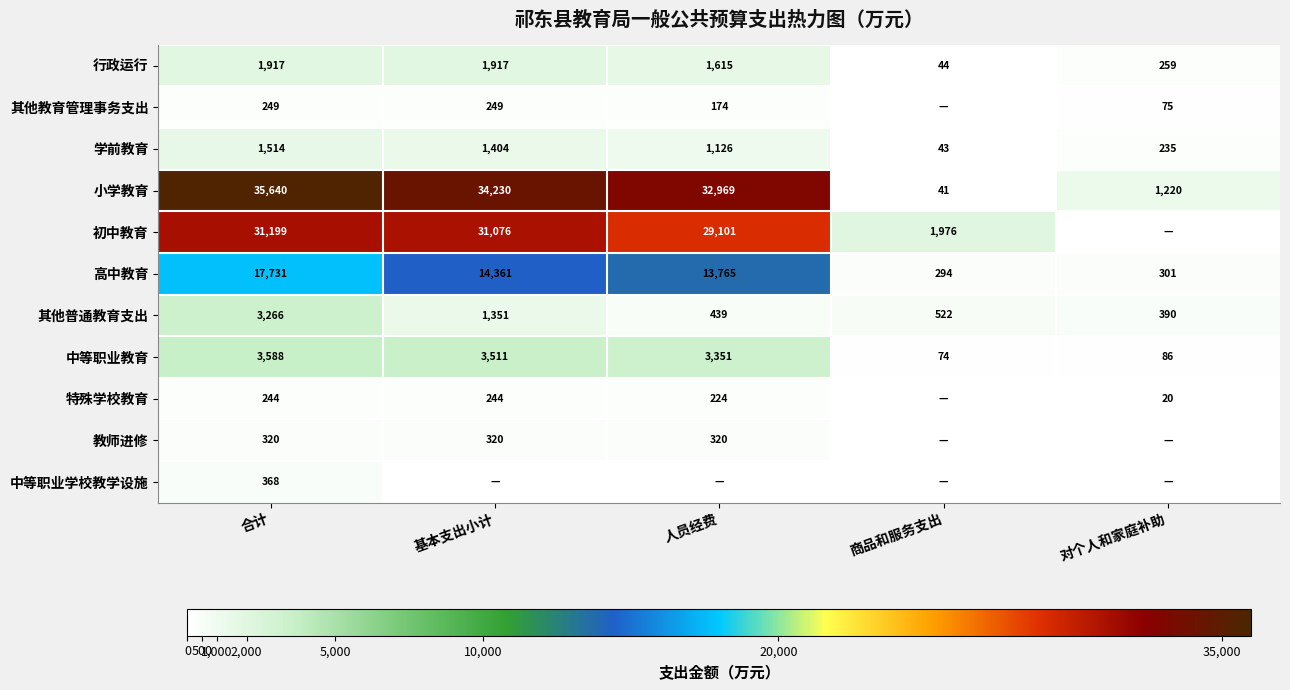

Rank the series at 合计 from lowest to highest value.

特殊学校教育, 其他教育管理事务支出, 教师进修, 中等职业学校教学设施, 学前教育, 行政运行, 其他普通教育支出, 中等职业教育, 高中教育, 初中教育, 小学教育